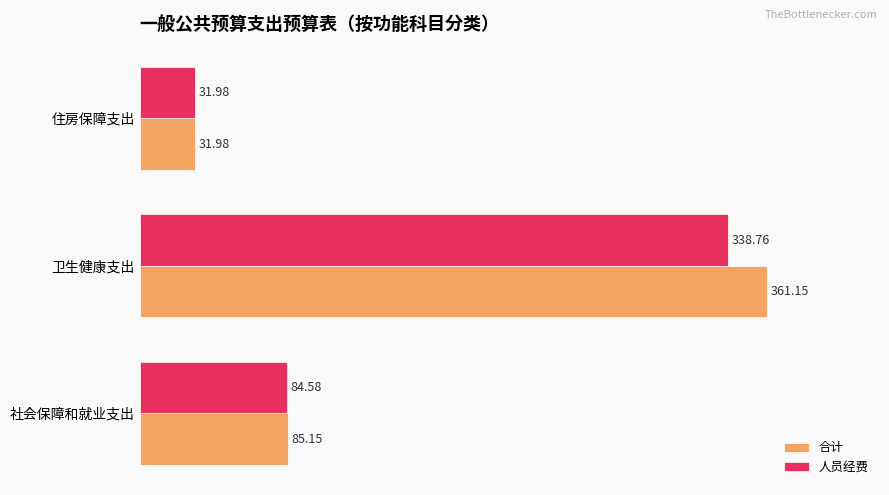

At how many categories does at least one series exceed 293?

1